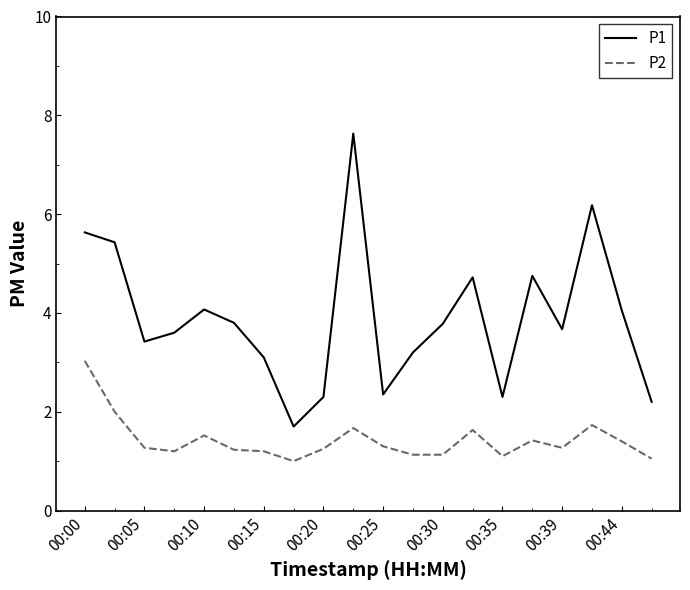

True or false: P1 and P2 intersect in this chart.

False